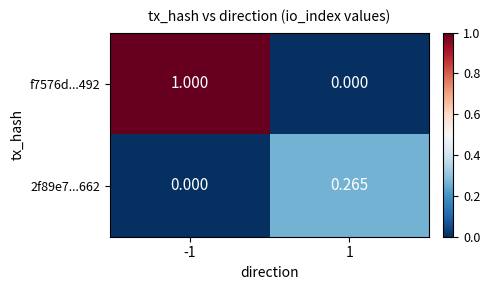

What is the difference between the highest and lowest values at -1?

1.0